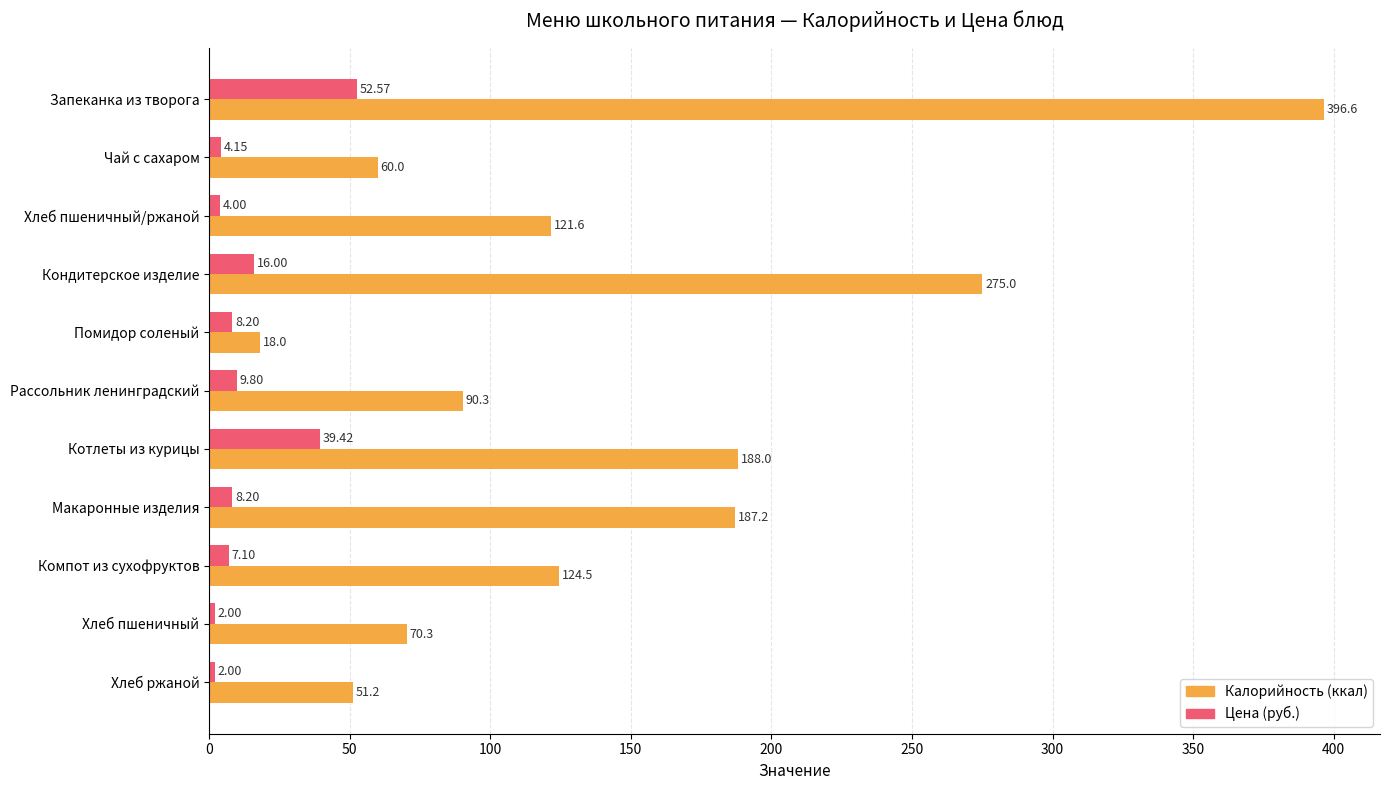

At which category does the chart reach its peak across all series?

Запеканка из творога